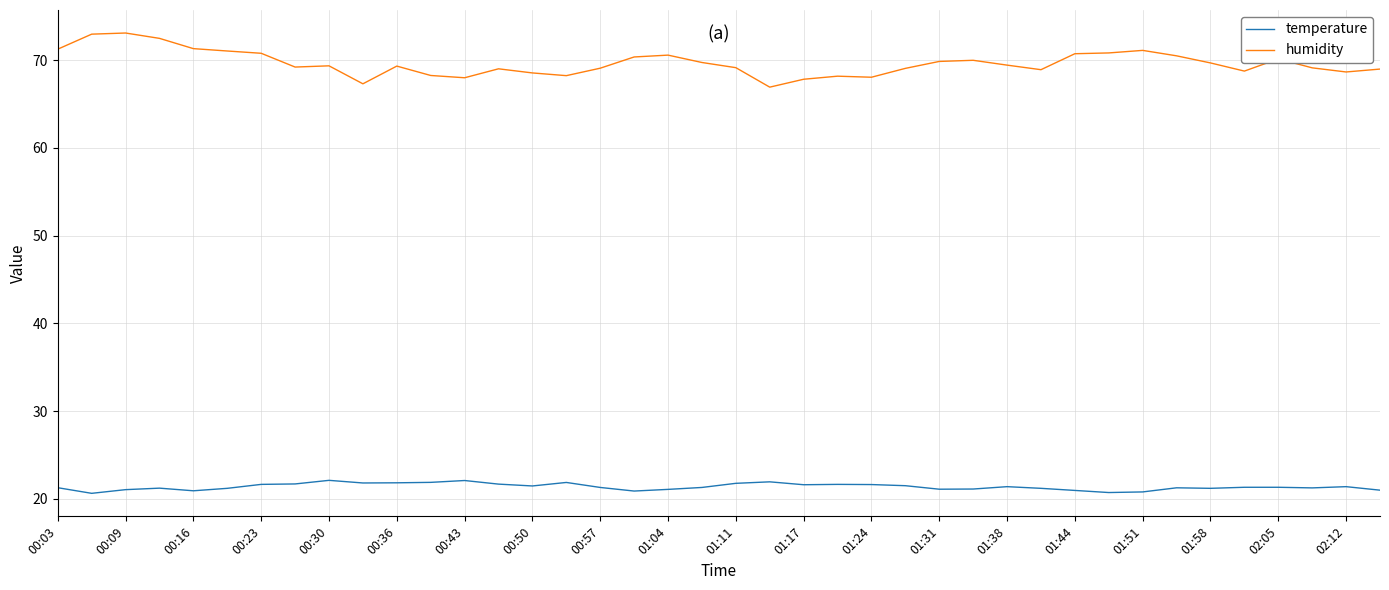

How many categories are shown in the chart?

40